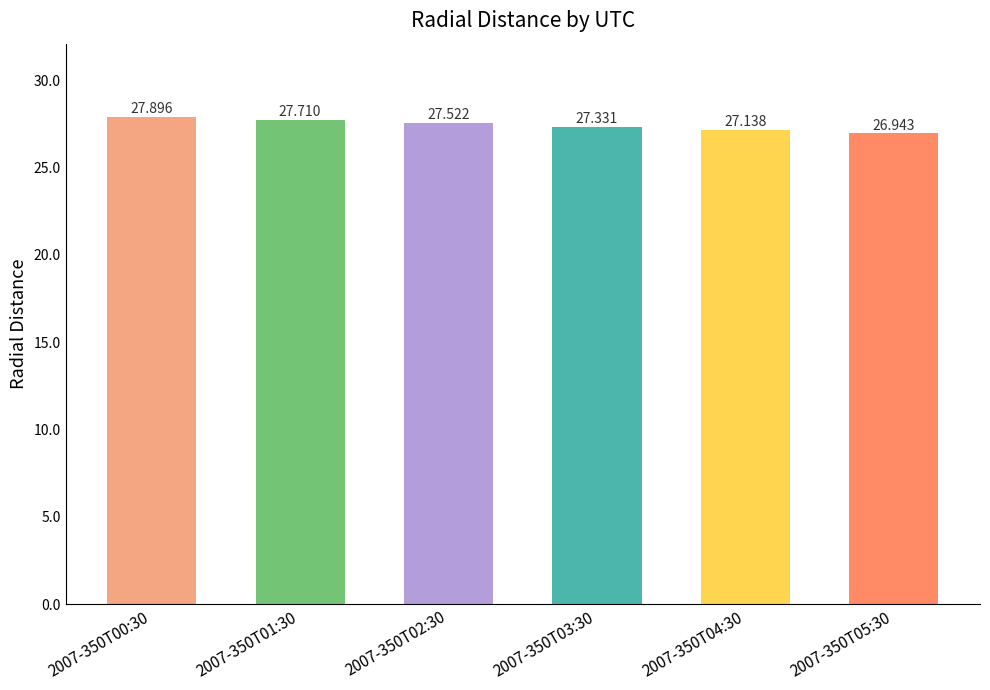

Read the value at 2007-350T01:30.

27.7